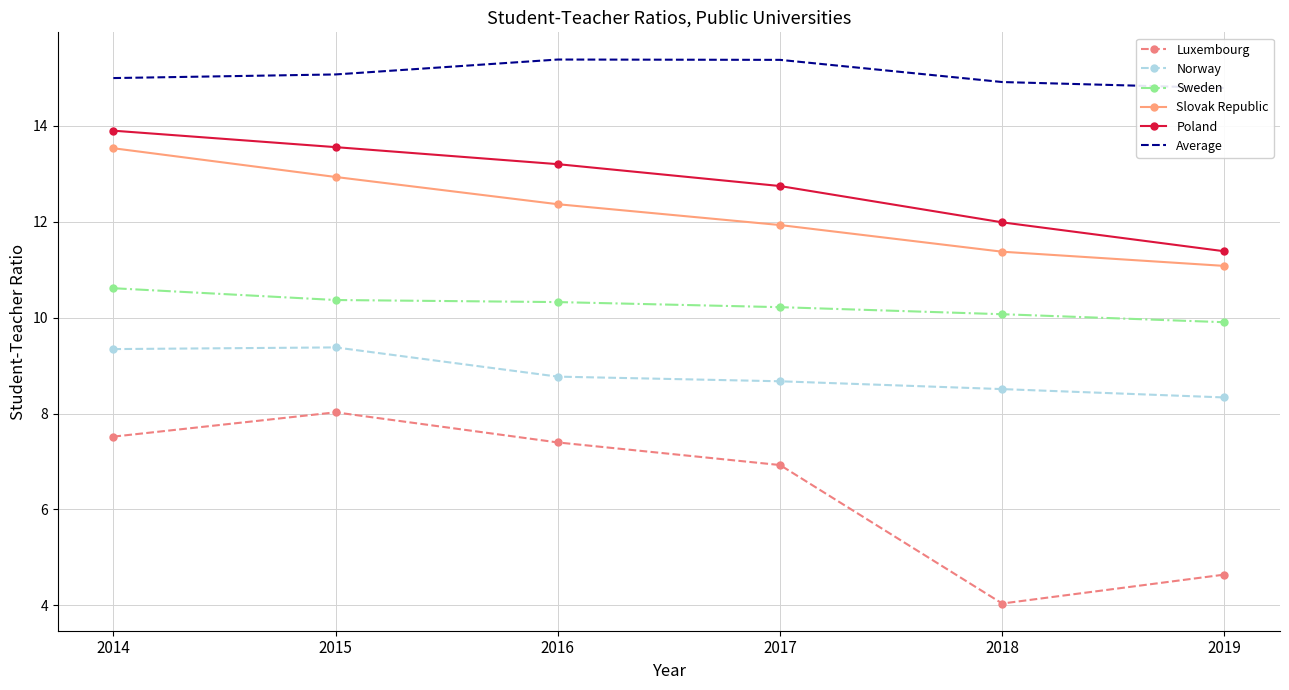

Reading left to right, transcribe all the data shown in this chart.

Luxembourg: 2014=7.5	2015=8.0	2016=7.4	2017=6.9	2018=4.0	2019=4.6
Norway: 2014=9.3	2015=9.4	2016=8.8	2017=8.7	2018=8.5	2019=8.3
Sweden: 2014=10.6	2015=10.4	2016=10.3	2017=10.2	2018=10.1	2019=9.9
Slovak Republic: 2014=13.5	2015=12.9	2016=12.4	2017=11.9	2018=11.4	2019=11.1
Poland: 2014=13.9	2015=13.6	2016=13.2	2017=12.7	2018=12.0	2019=11.4
Average: 2014=15.0	2015=15.1	2016=15.4	2017=15.4	2018=14.9	2019=14.8